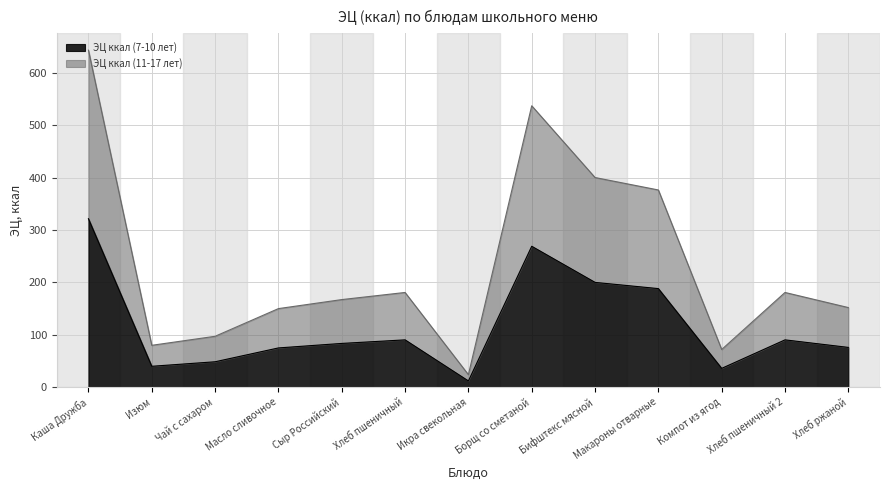

Read the ЭЦ ккал (11-17 лет) value at Каша Дружба.

643.0